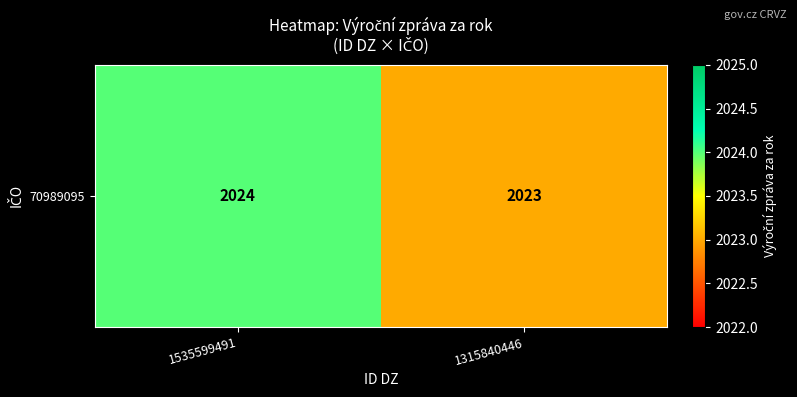

What is the change in value from 1535599491 to 1315840446?

-1